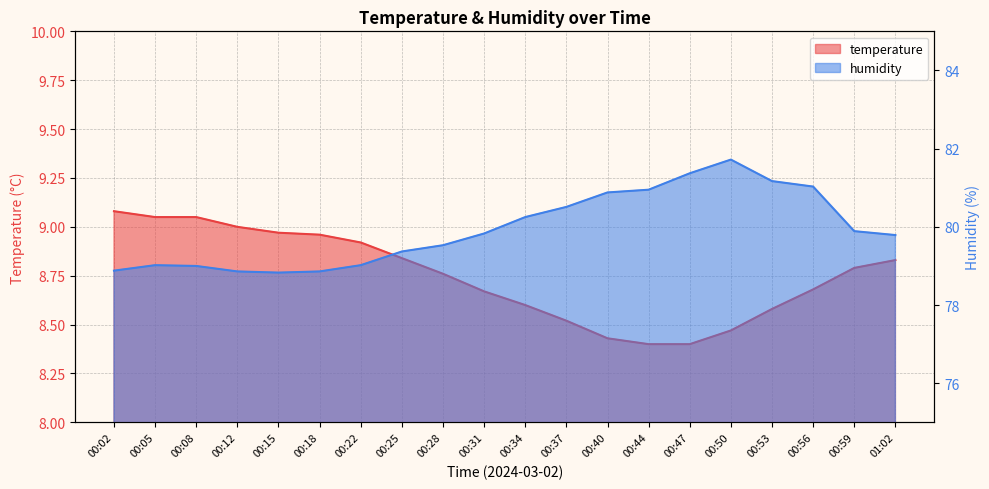

Where does the humidity series first go above 79?

00:05